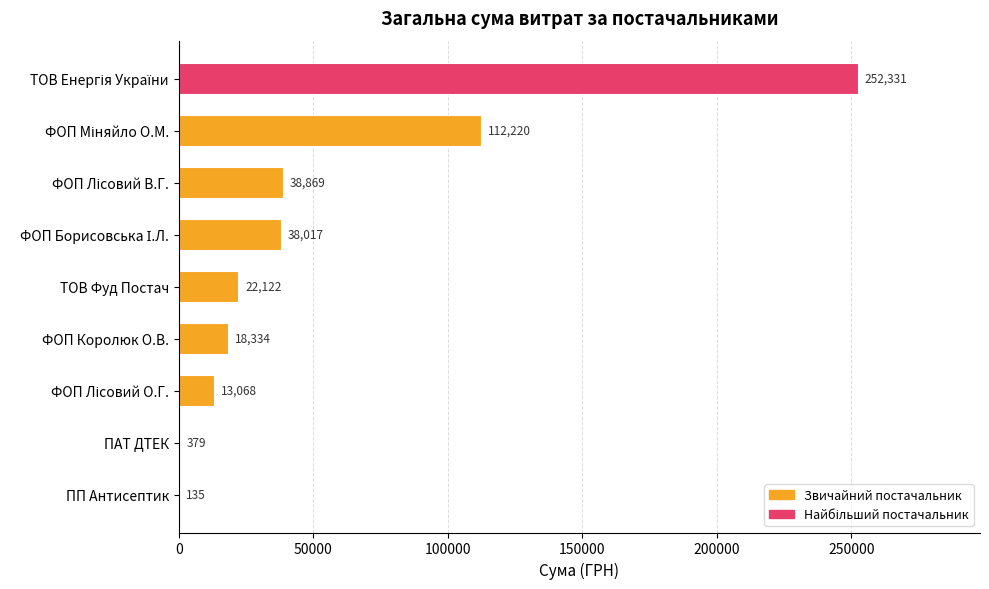

What is the sum of the values at ТОВ Фуд Постач and ПАТ ДТЕК?

22501.0